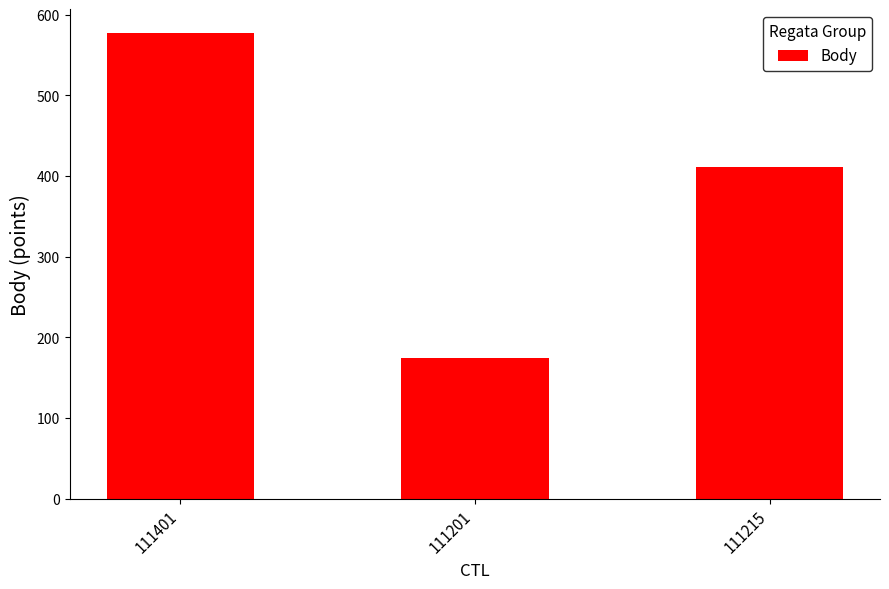

Reading right to left, transcribe all the data shown in this chart.

111215=411	111201=174	111401=578